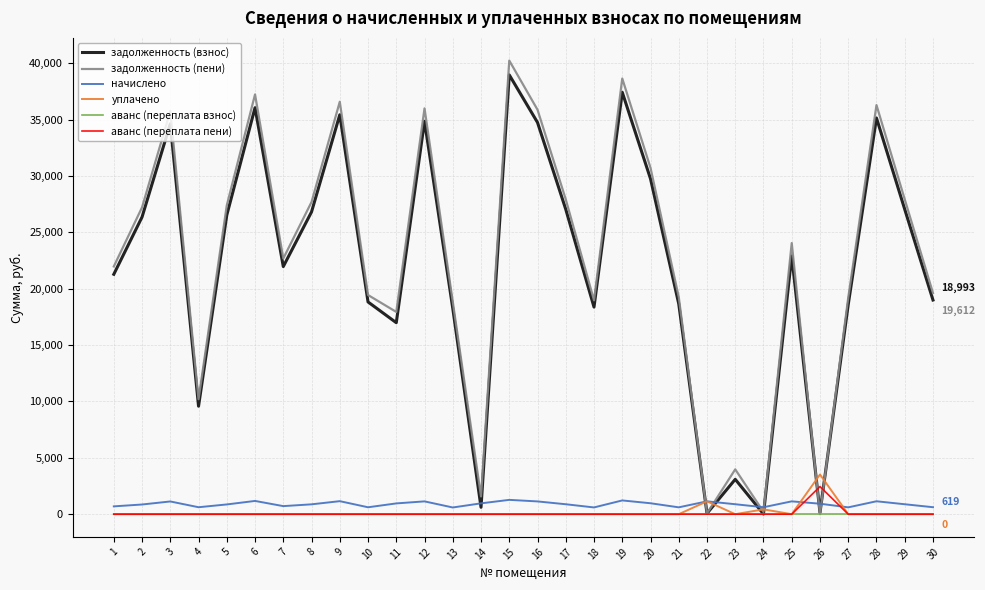

The уплачено series shows 0.0 at 9. True or false?

True